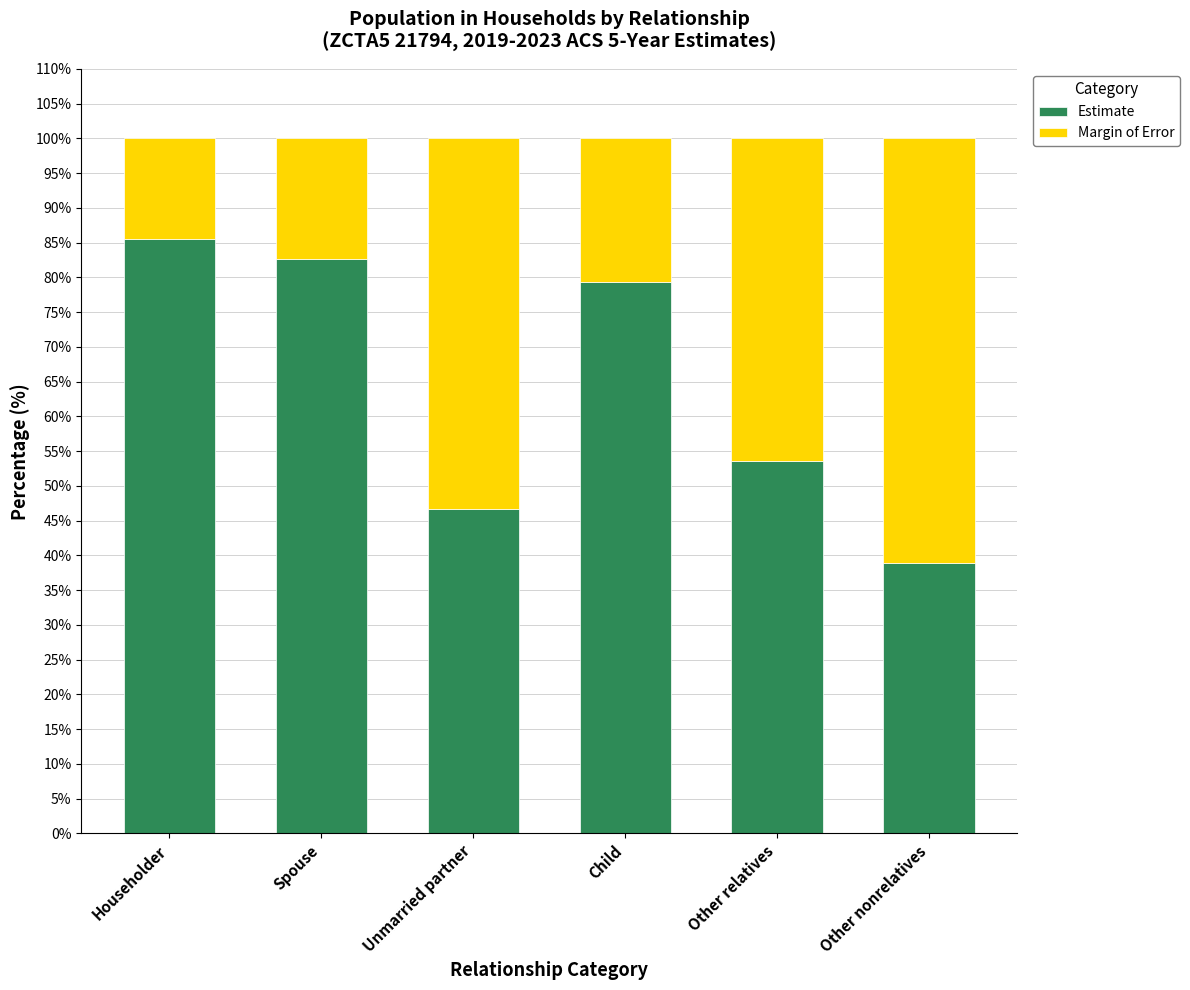

What is the difference between the second highest and second lowest values in the Estimate series?

35.9